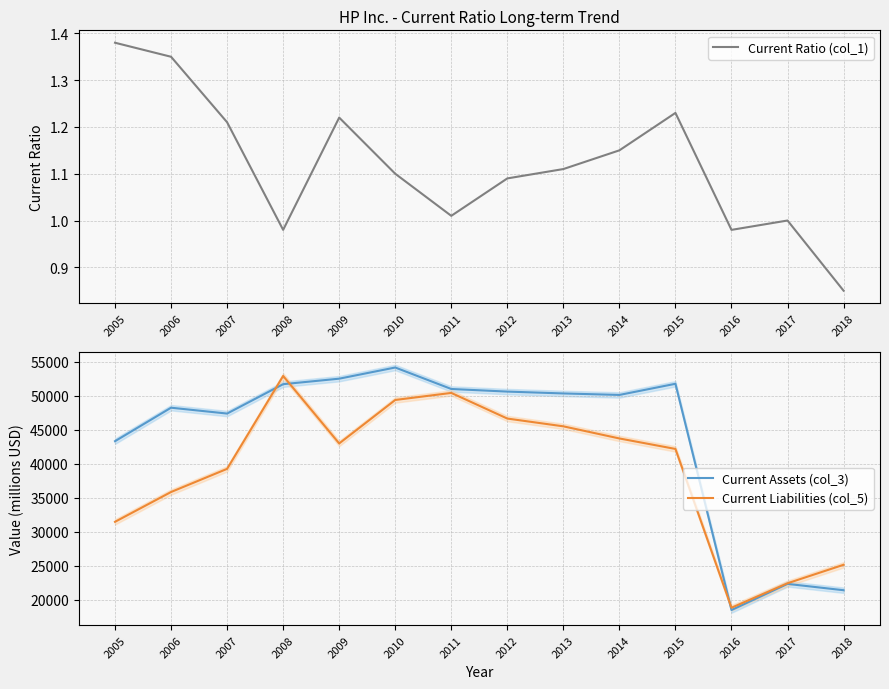

Which category has the highest value across all series?

2010